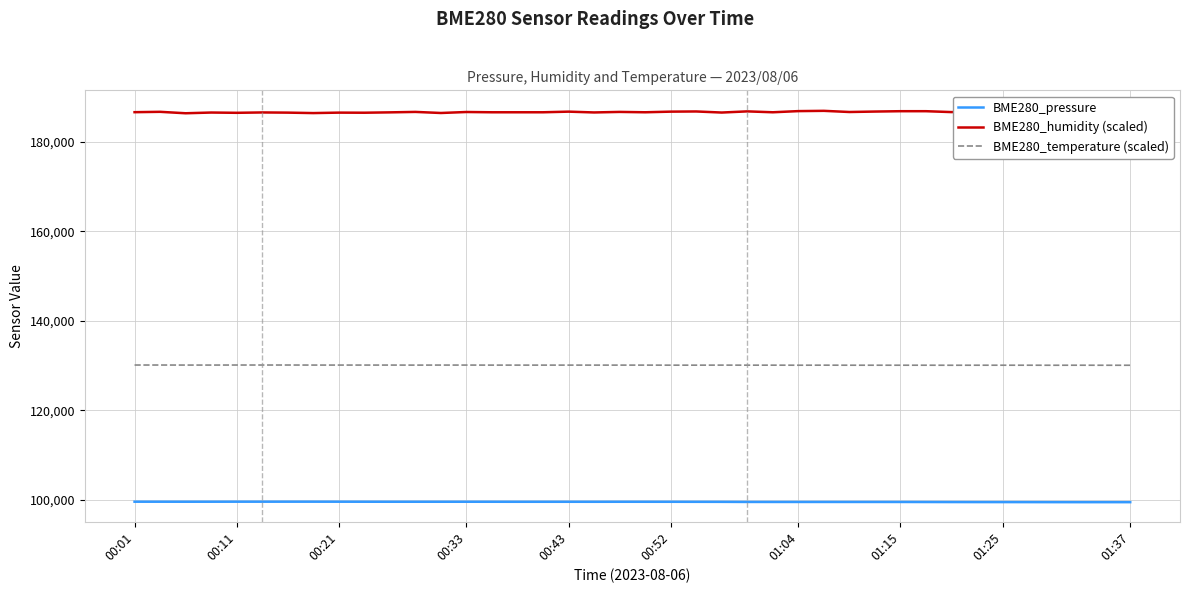

True or false: BME280_pressure and BME280_temperature (scaled) intersect in this chart.

False